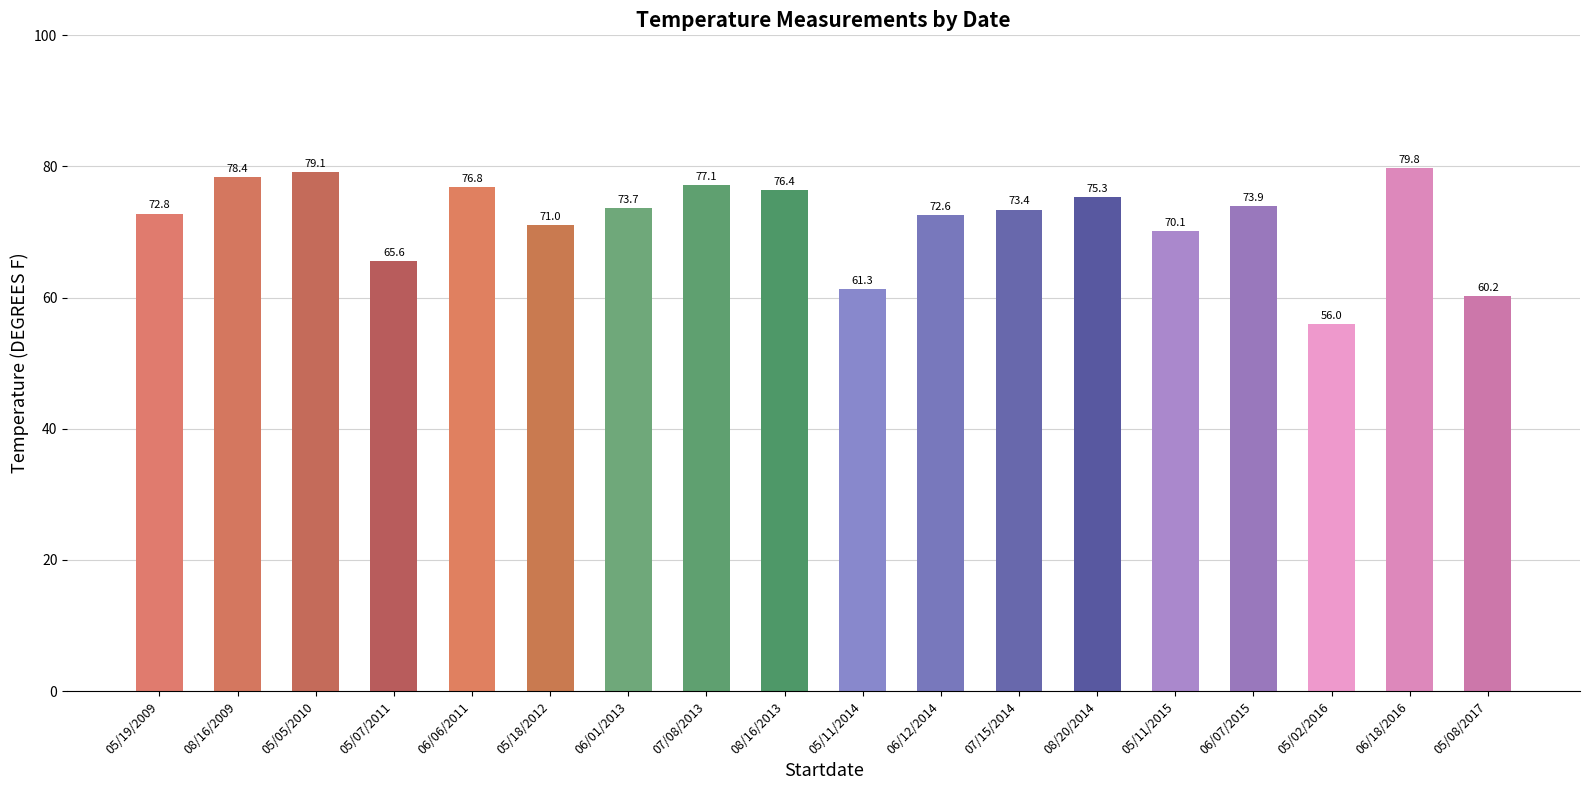

Reading left to right, what are all the values shown in this chart?

72.8	78.4	79.1	65.6	76.8	71.0	73.7	77.1	76.4	61.3	72.6	73.4	75.3	70.1	73.9	56.0	79.8	60.2